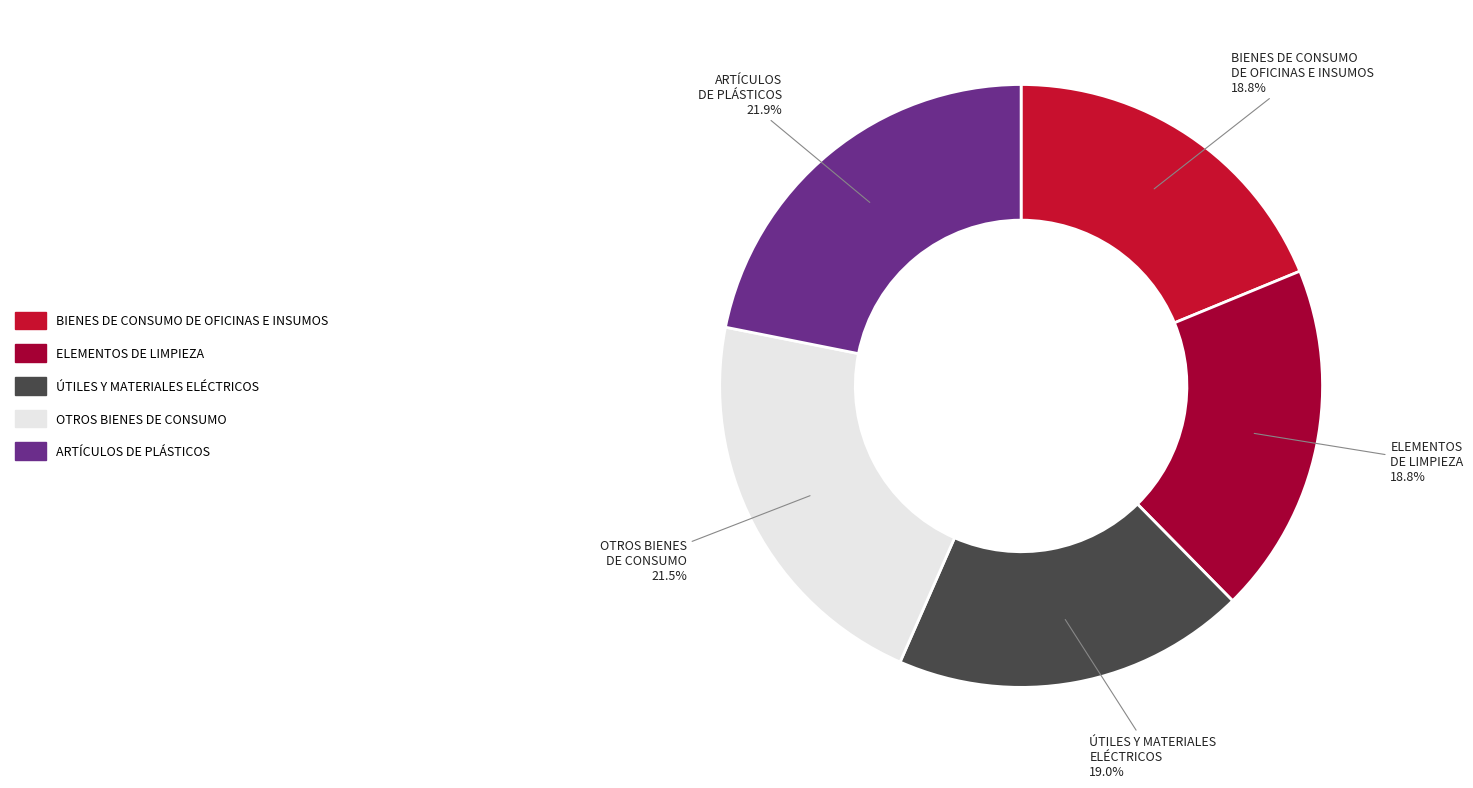

To the nearest percent, what portion does ARTÍCULOS DE PLÁSTICOS represent?

22%